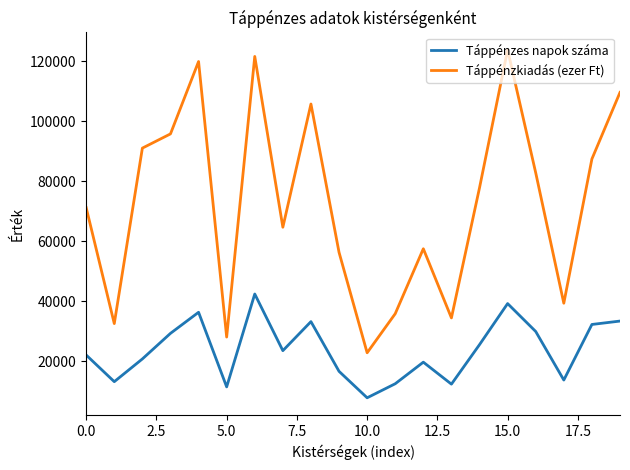

What is the difference between the maximum and minimum values in the Táppénzkiadás (ezer Ft) series?

100989